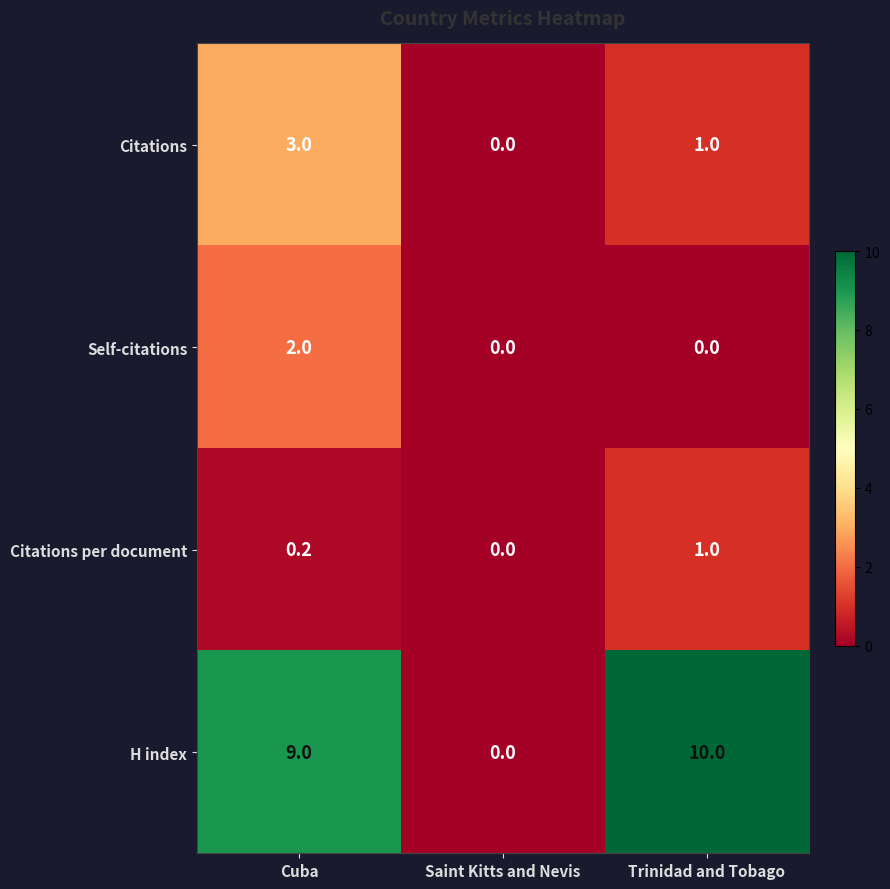

Reading left to right, transcribe all the data shown in this chart.

Citations: 3.0	0.0	1.0
Self-citations: 2.0	0.0	0.0
Citations per document: 0.2	0.0	1.0
H index: 9.0	0.0	10.0